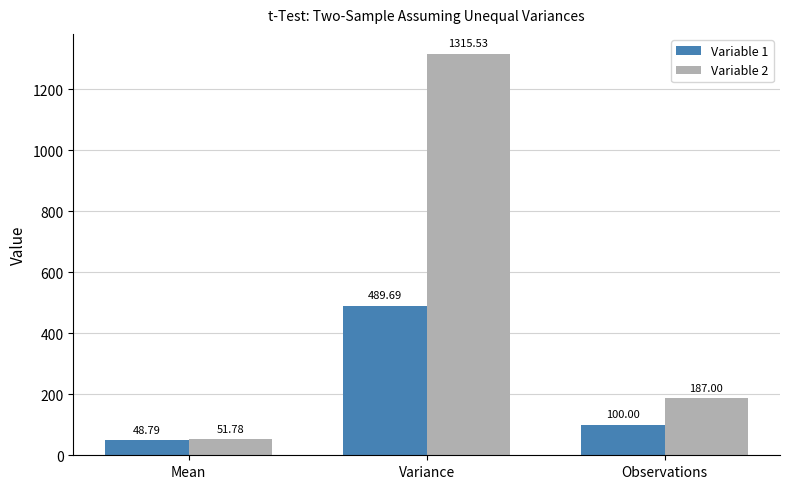

The value of Variable 2 at Observations is 53.2. True or false?

False